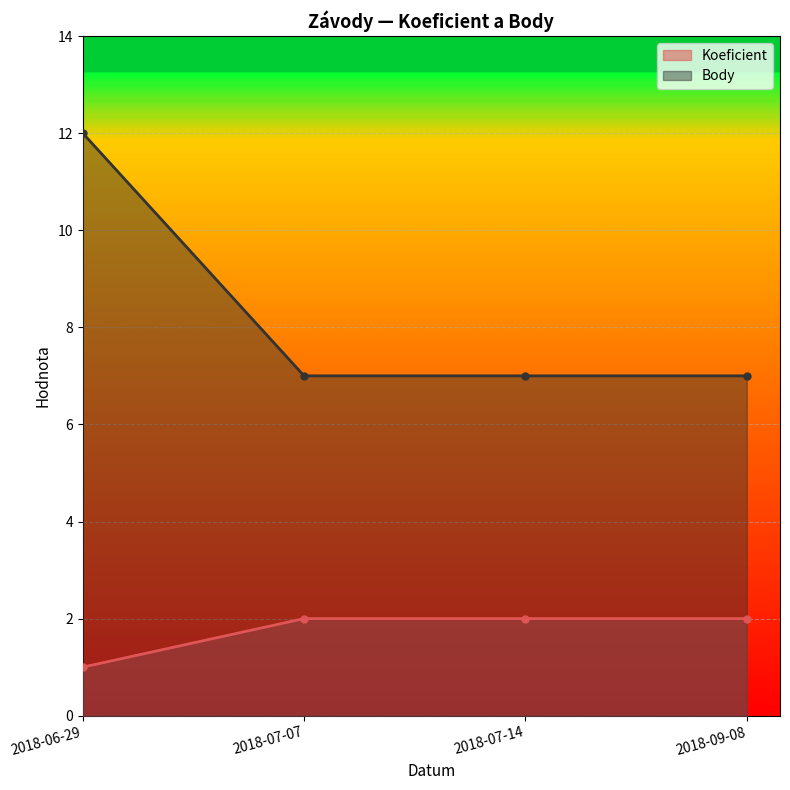

True or false: Body and Koeficient cross at least once.

False